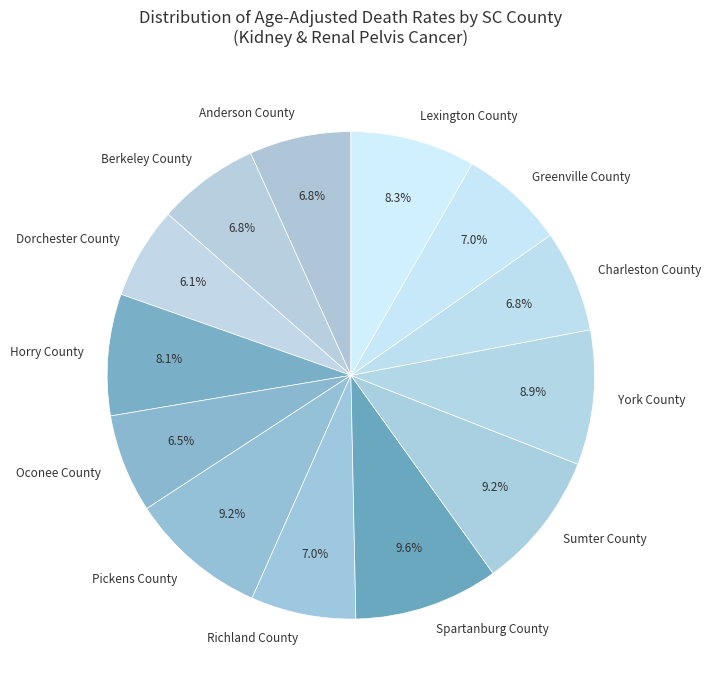

What percentage is the Richland County slice, to the nearest percent?

7%